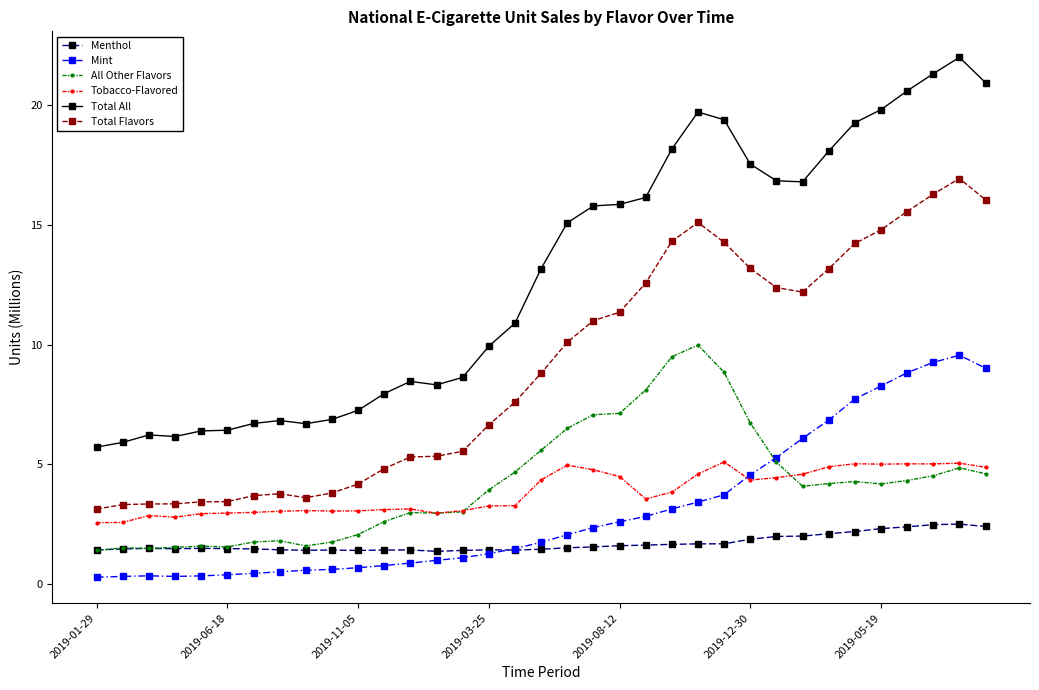

Which series has the largest total across all categories?

Total All